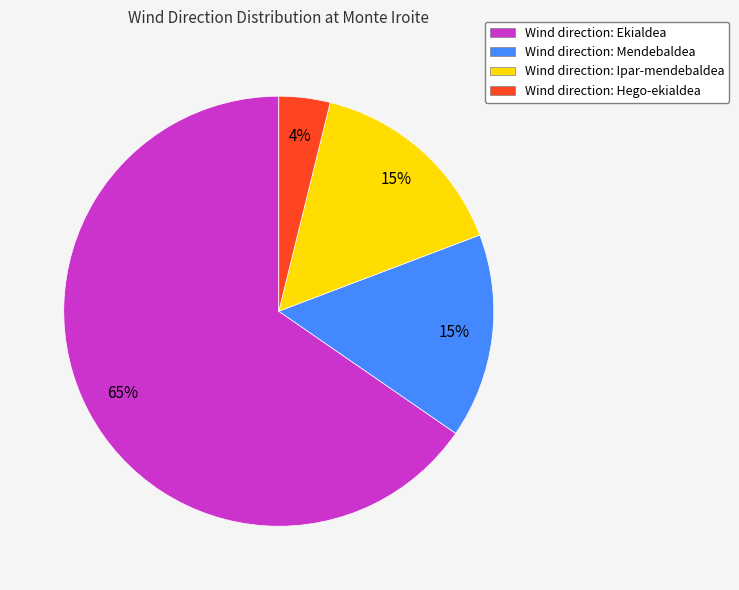

Is the sum of Wind direction: Ipar-mendebaldea and Wind direction: Hego-ekialdea greater than half?

No